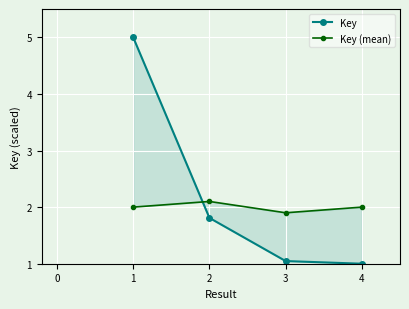

True or false: Key and Key (mean) intersect in this chart.

True